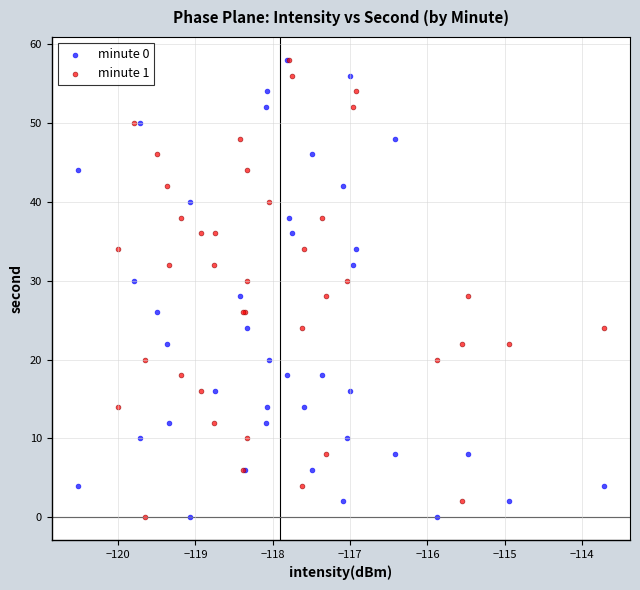

What are all the series names shown in the legend?

minute 0, minute 1